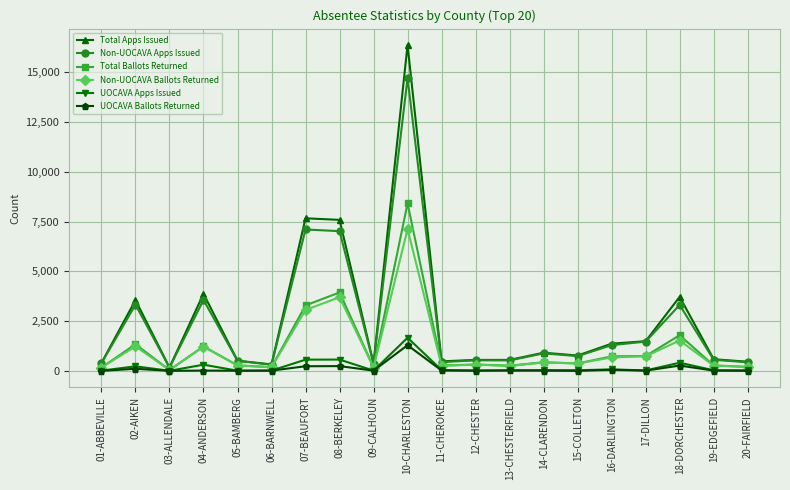

What is the spread (max minus min) of values at 09-CALHOUN?

358